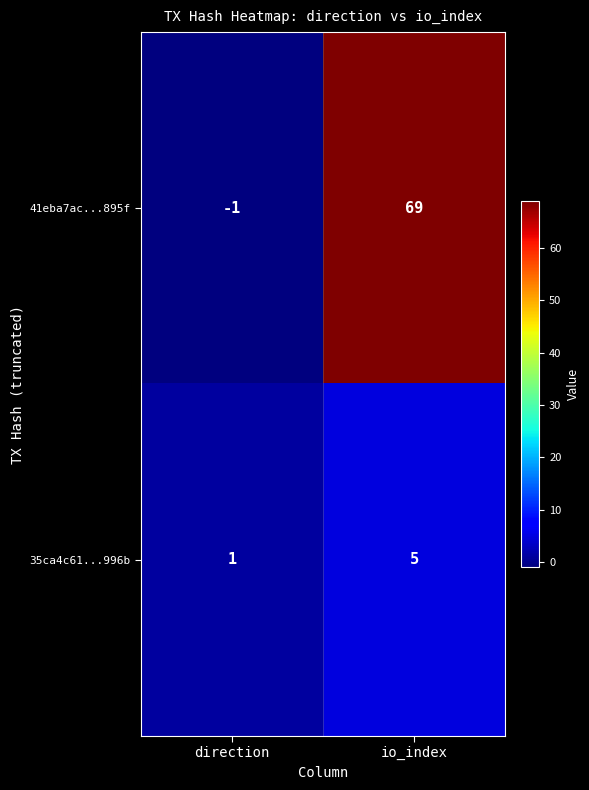

What is the average value of the 41eba7ac...895f series?

34